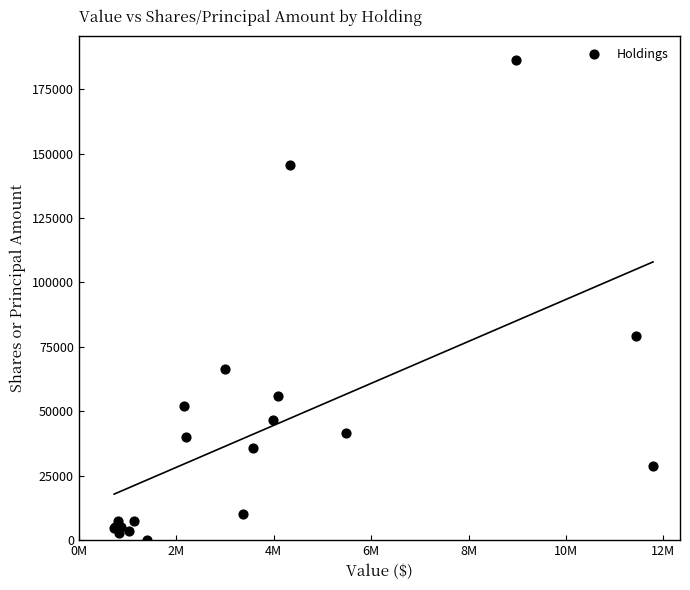

What Y value in the scatter plot is closest to 93092?

79050